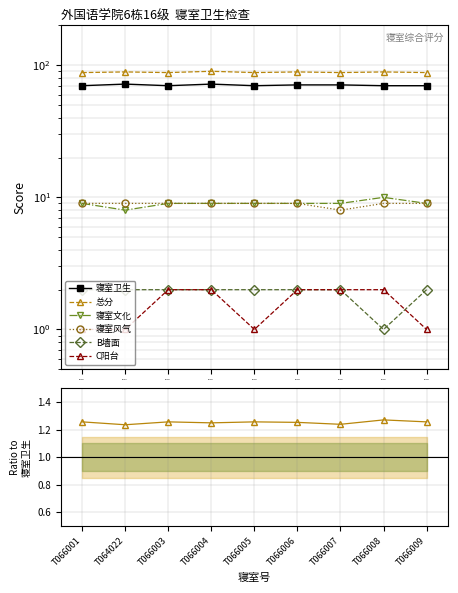

True or false: 寝室风气 has a value of 0.2 at T066001.

False